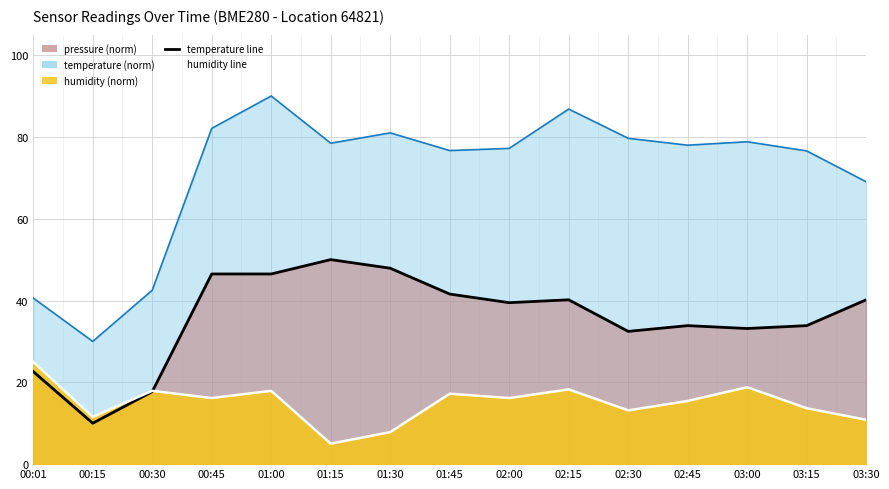

At which category does humidity reach its first local peak?

00:30